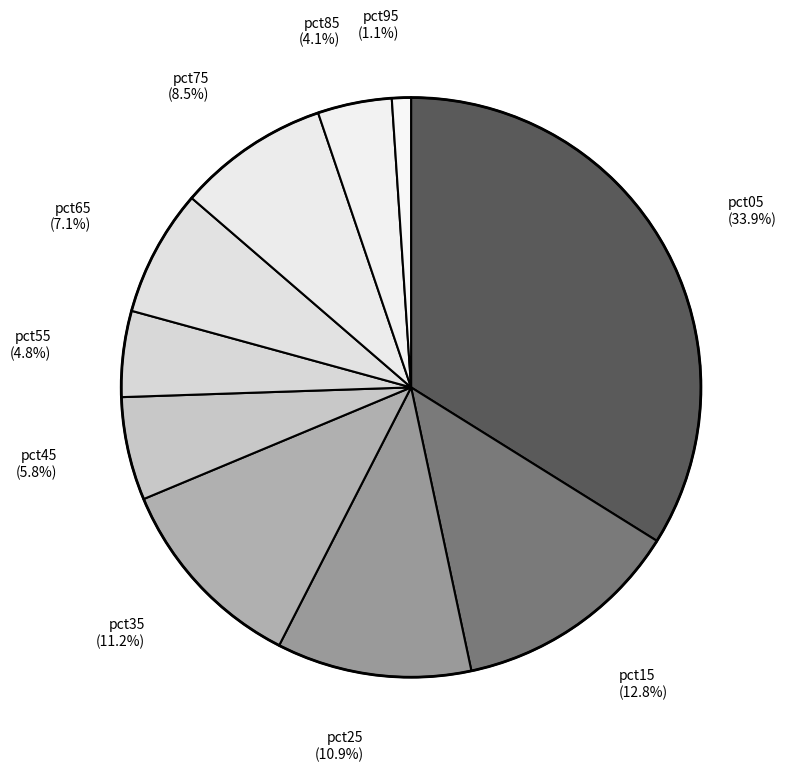

What percentage is NOT represented by pct65?

92.9%